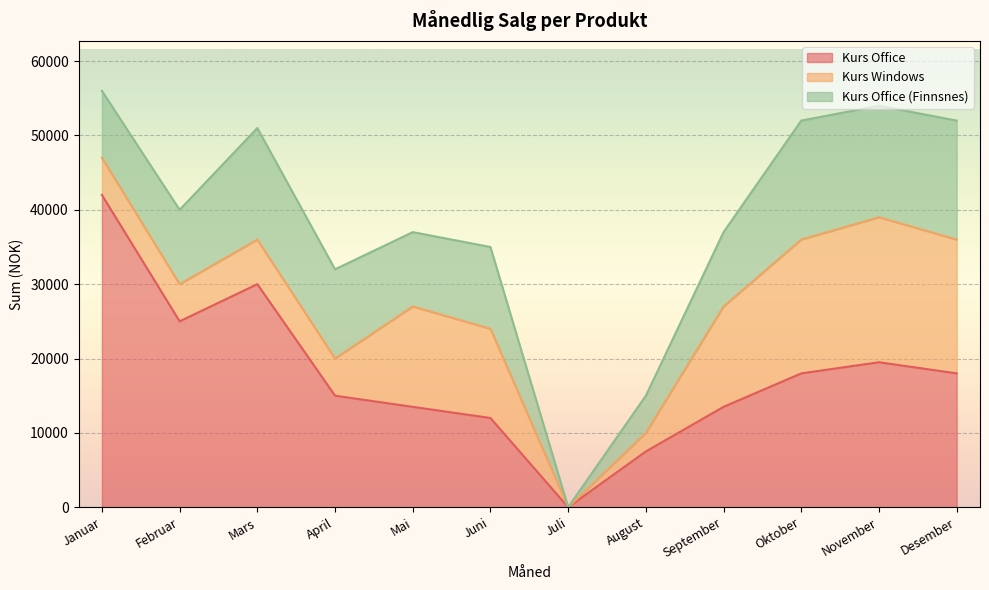

Which series changed the most between Juni and August?

Kurs Windows